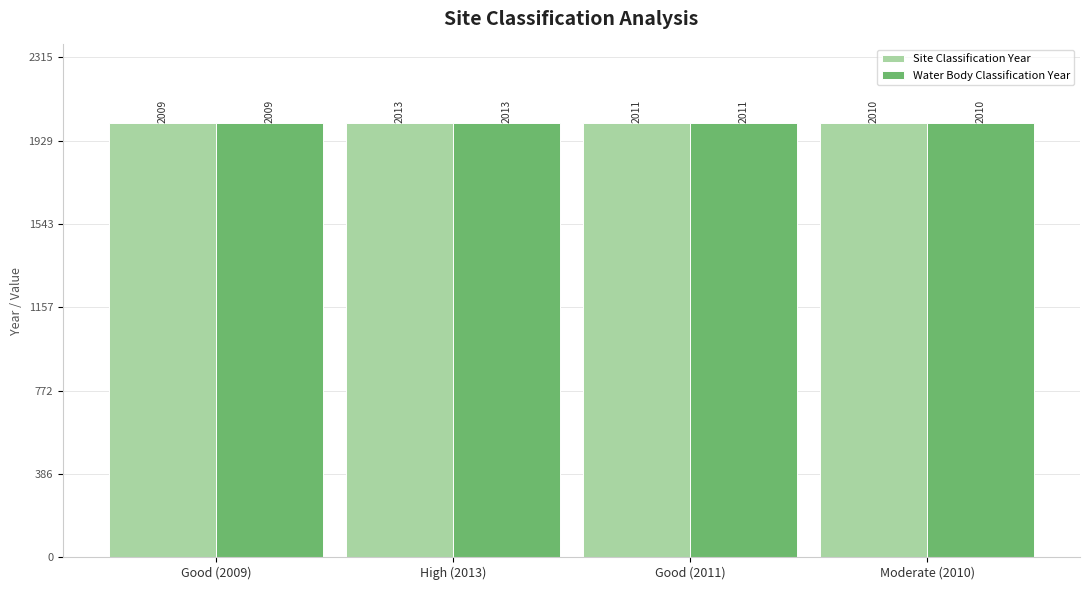

How many Site Classification Year values are between 2010 and 2013?

3